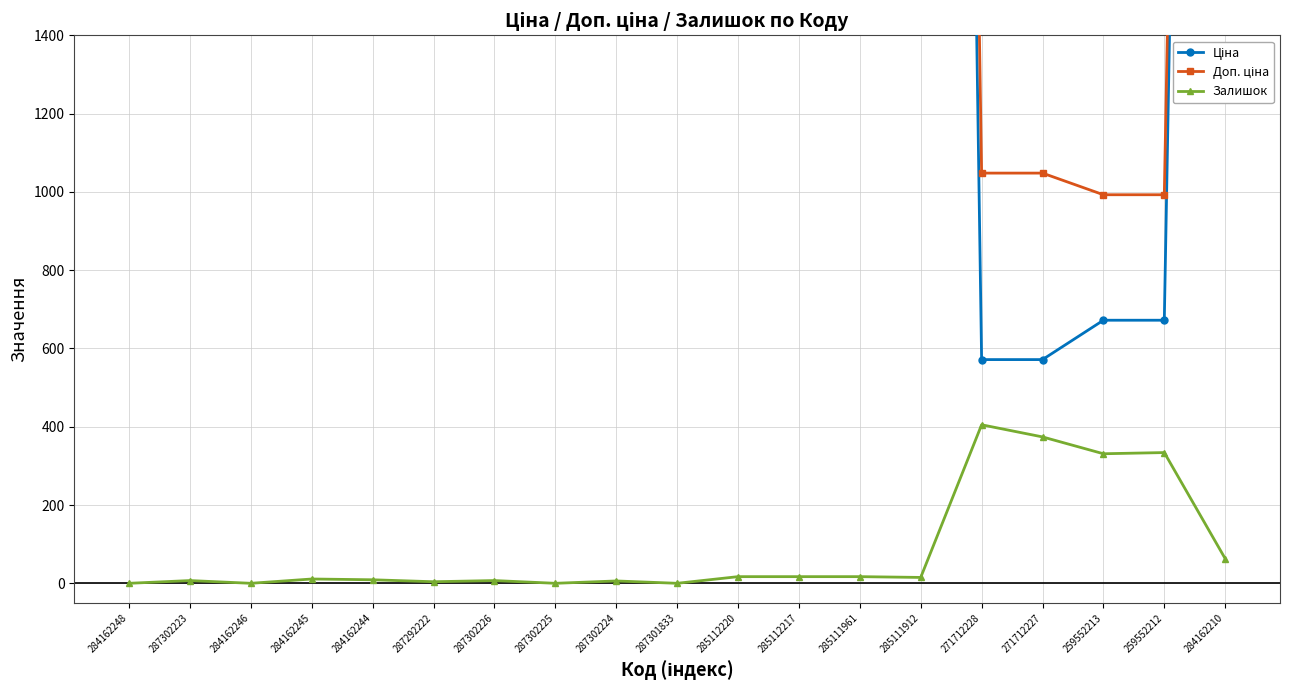

True or false: Залишок has more than 2 interior local peaks.

True